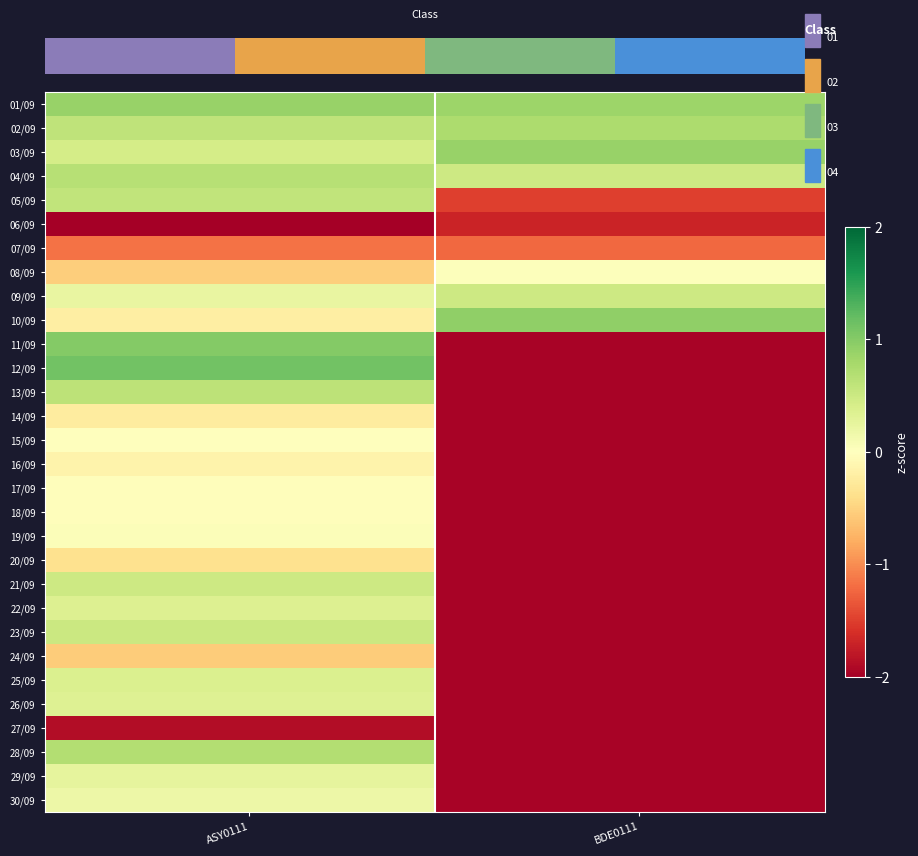

Which series has the largest total across all categories?

01/09